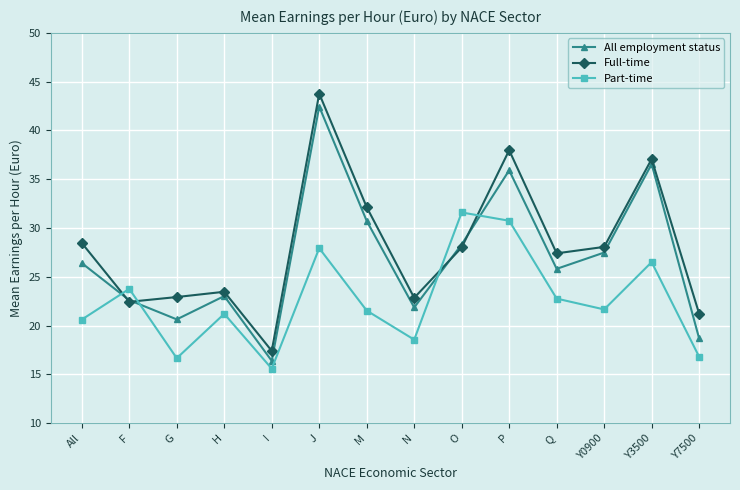

At which label does Part-time reach its minimum?

I